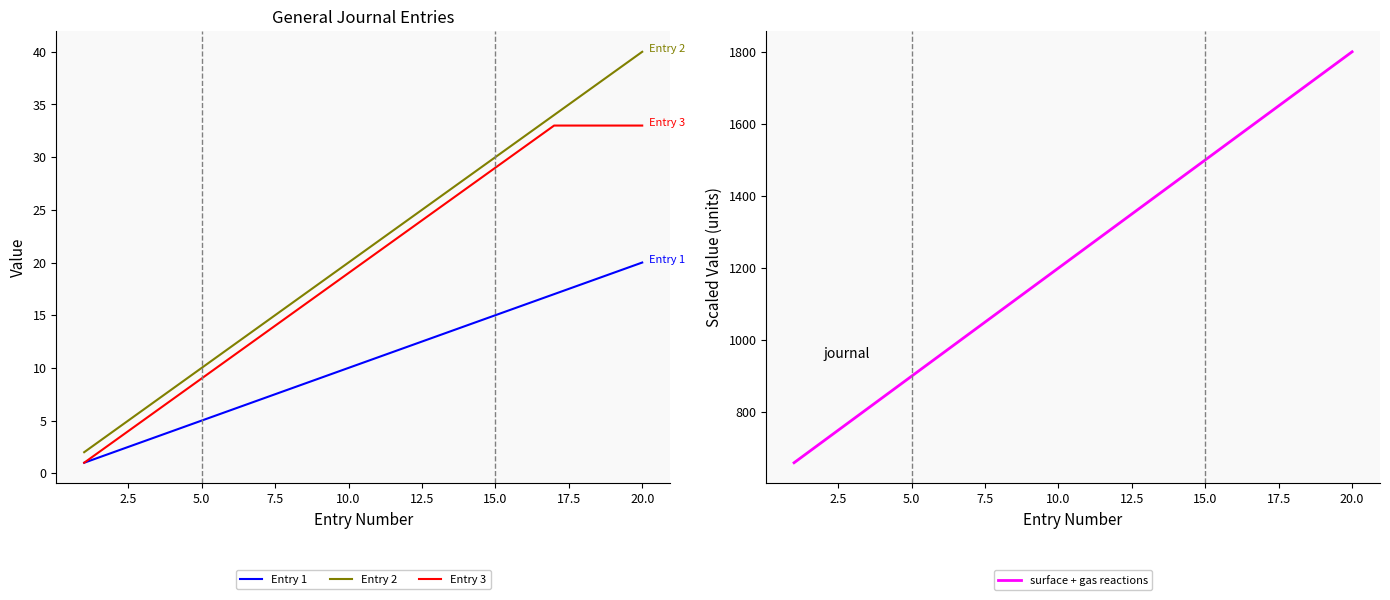

True or false: Entry 3 and Entry 2 intersect in this chart.

False